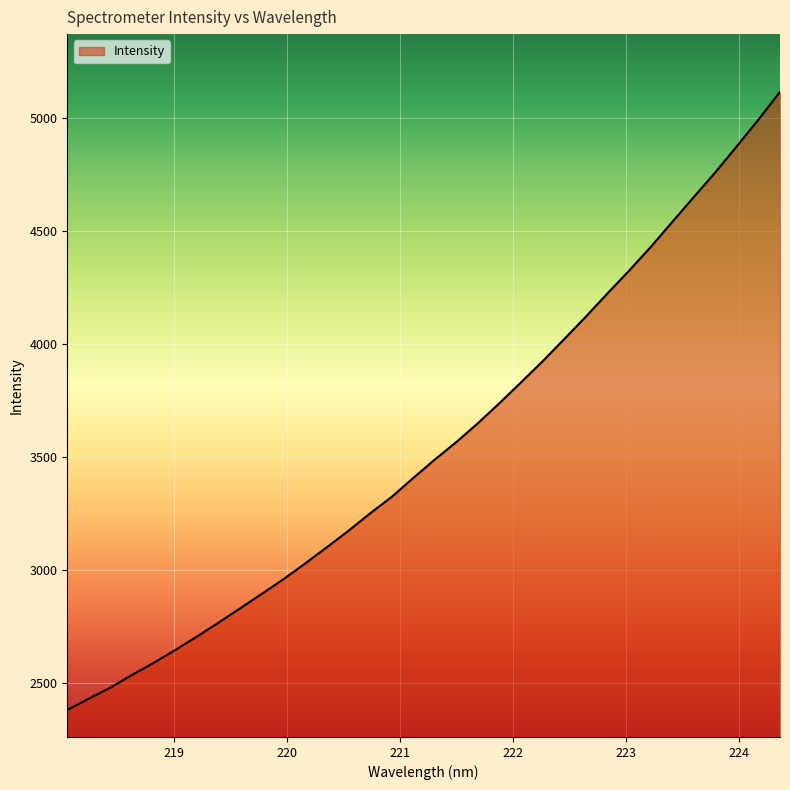

What is the difference between the maximum and minimum values?

2734.8